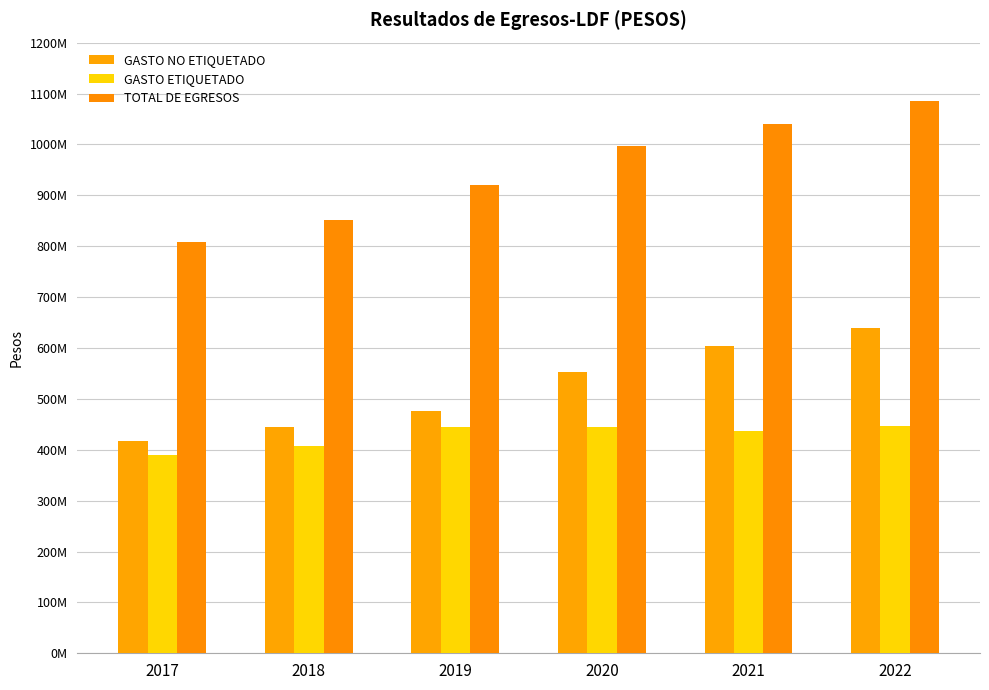

At which label does GASTO NO ETIQUETADO first exceed 552071880?

2020